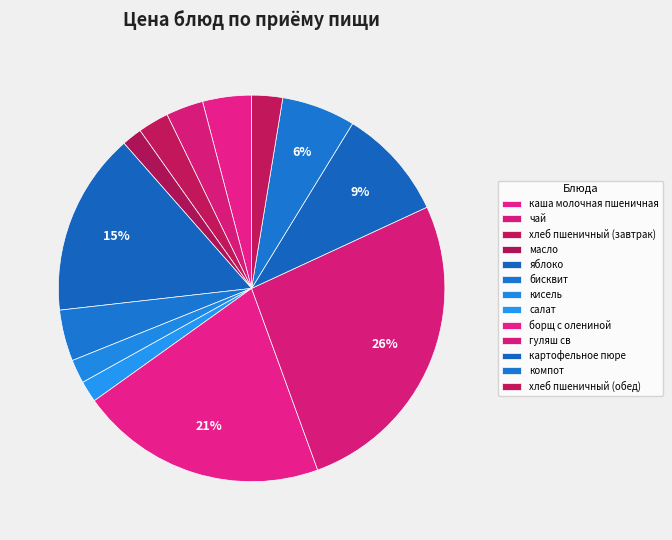

Which category has the smallest portion of the pie?

масло